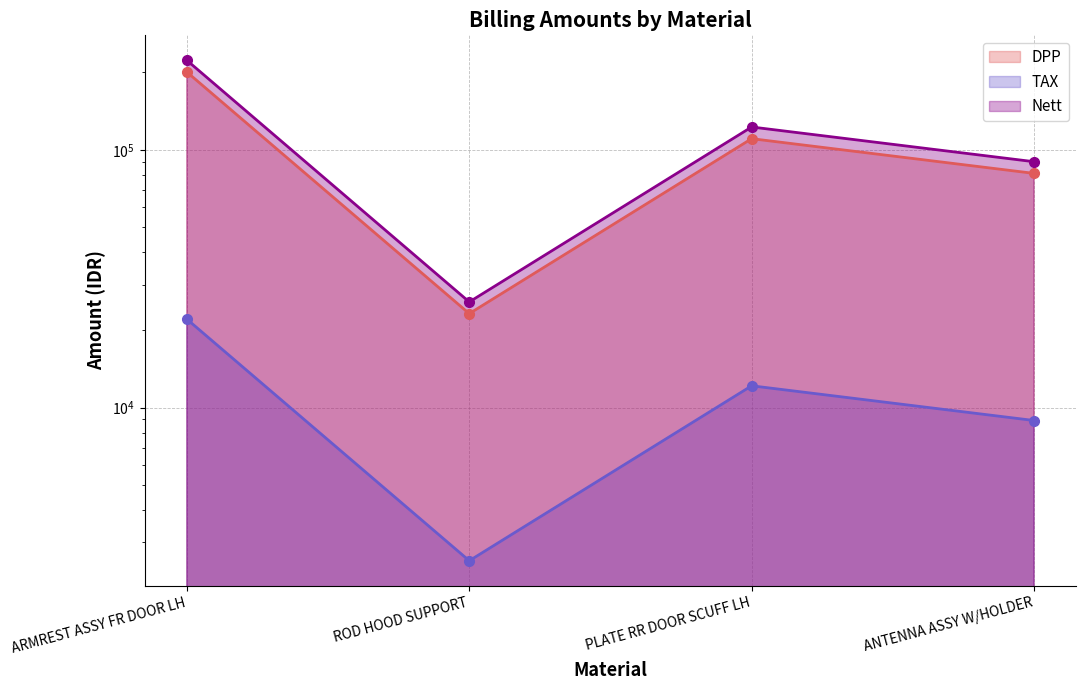

Reading left to right, what are all the values shown in this chart?

DPP: 200444	23162	110539	81062
TAX: 22049	2548	12159	8917
Nett: 222493	25710	122698	89979